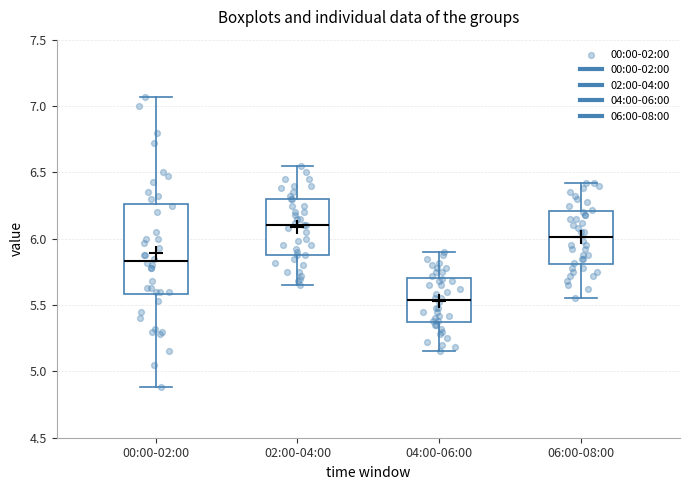

Comparing the boxes themselves (not the whiskers), which one is the tallest?

00:00-02:00